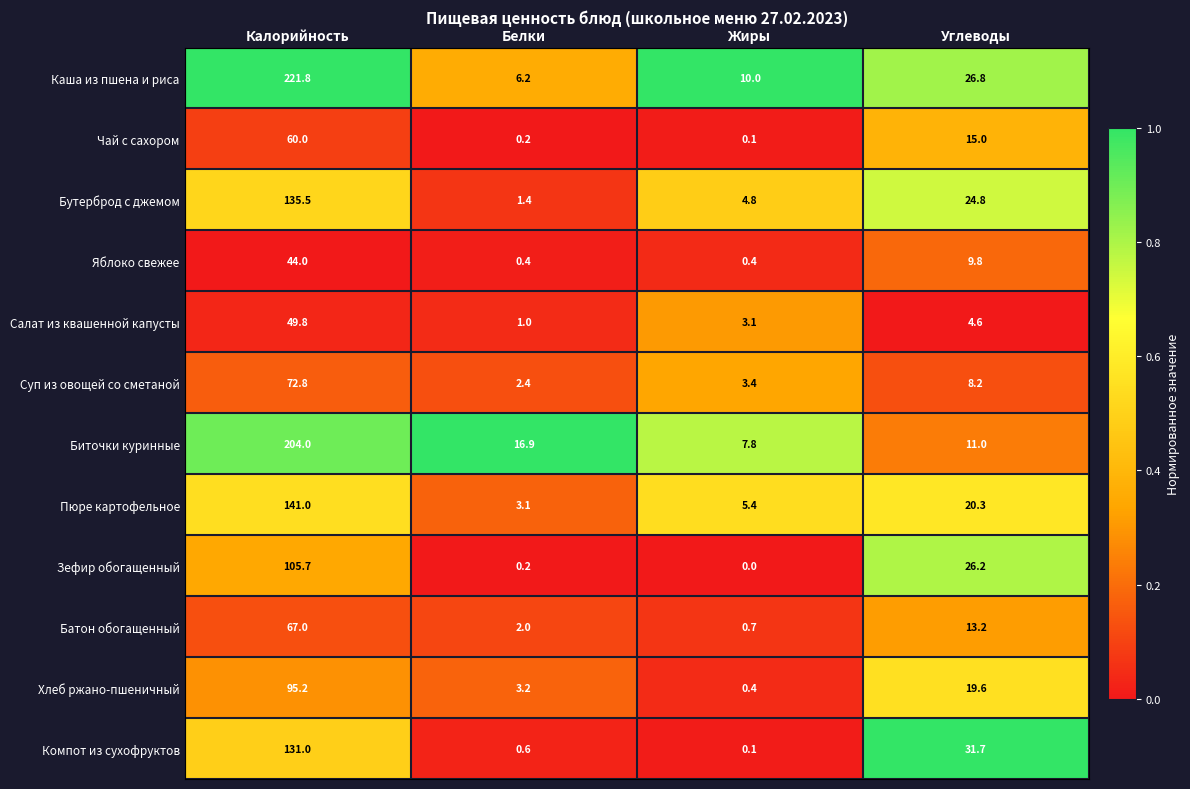

What value does the Пюре картофельное series have at Углеводы?

20.3